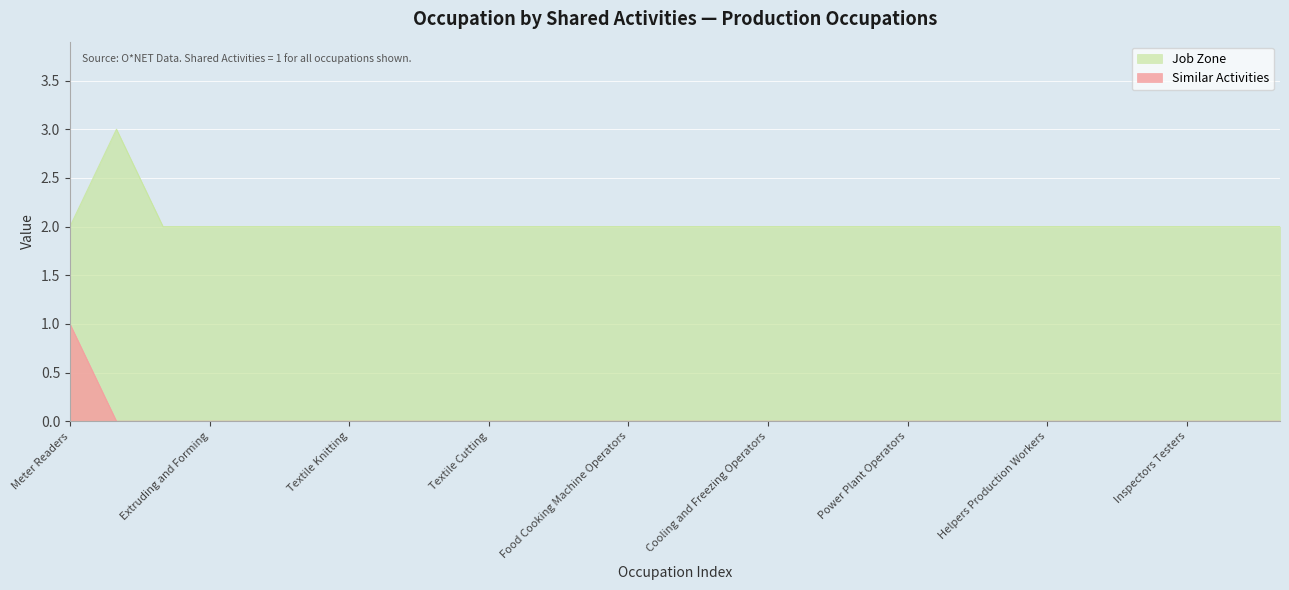

How many Similar Activities values are between 0 and 1?

27